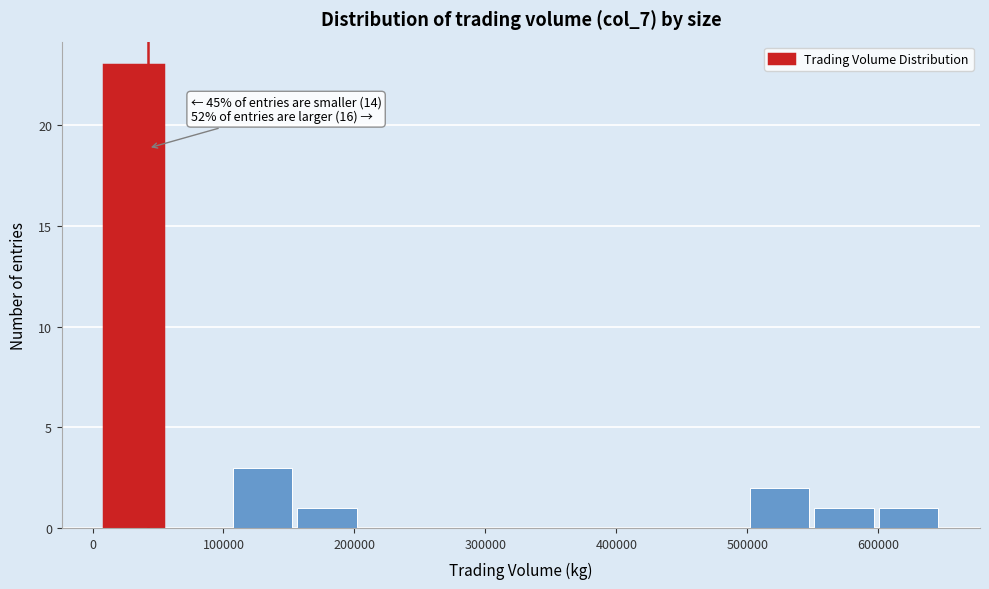

Over which range of the x-axis is the bar tallest?

10000 to 60000